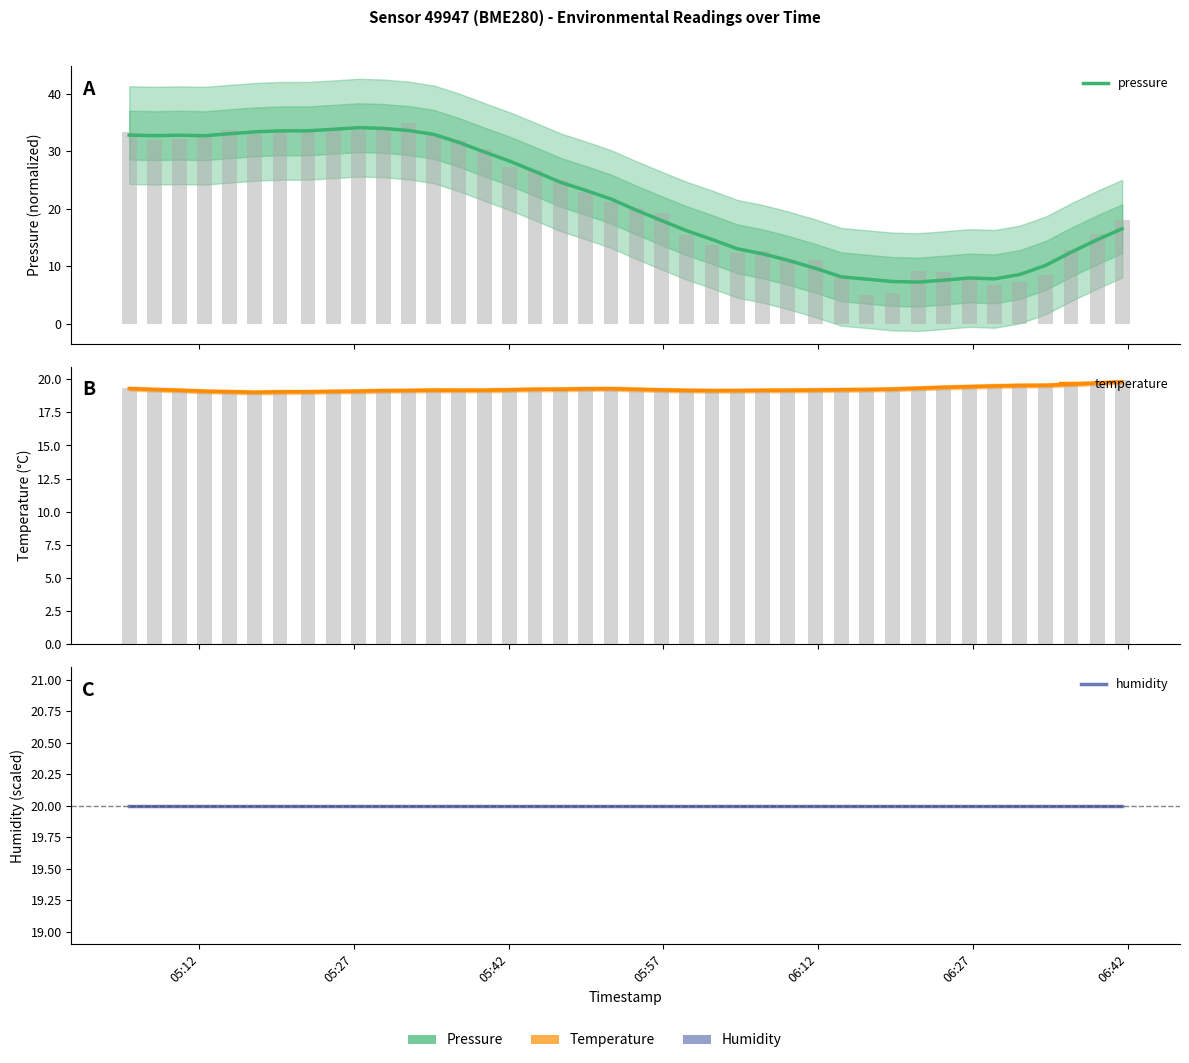

What is the difference between the second highest and minimum values in the temperature series?

0.7